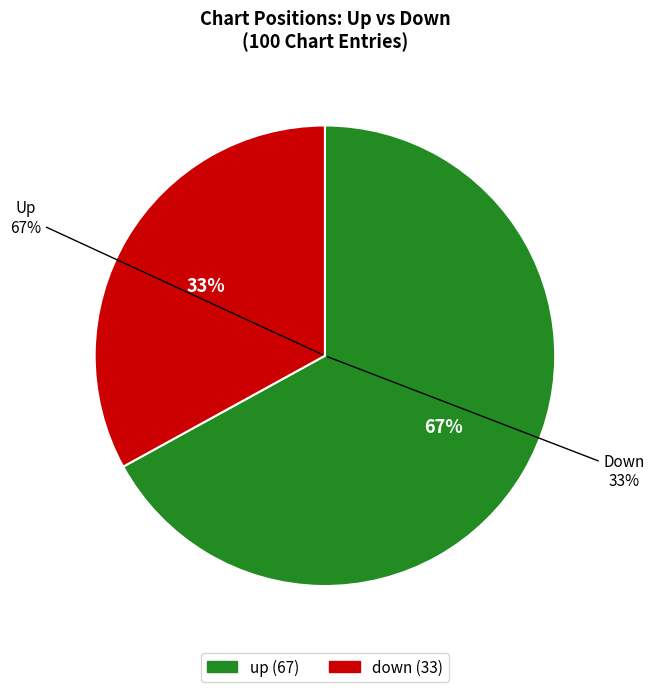

The up slice represents 67% of the pie. True or false?

True